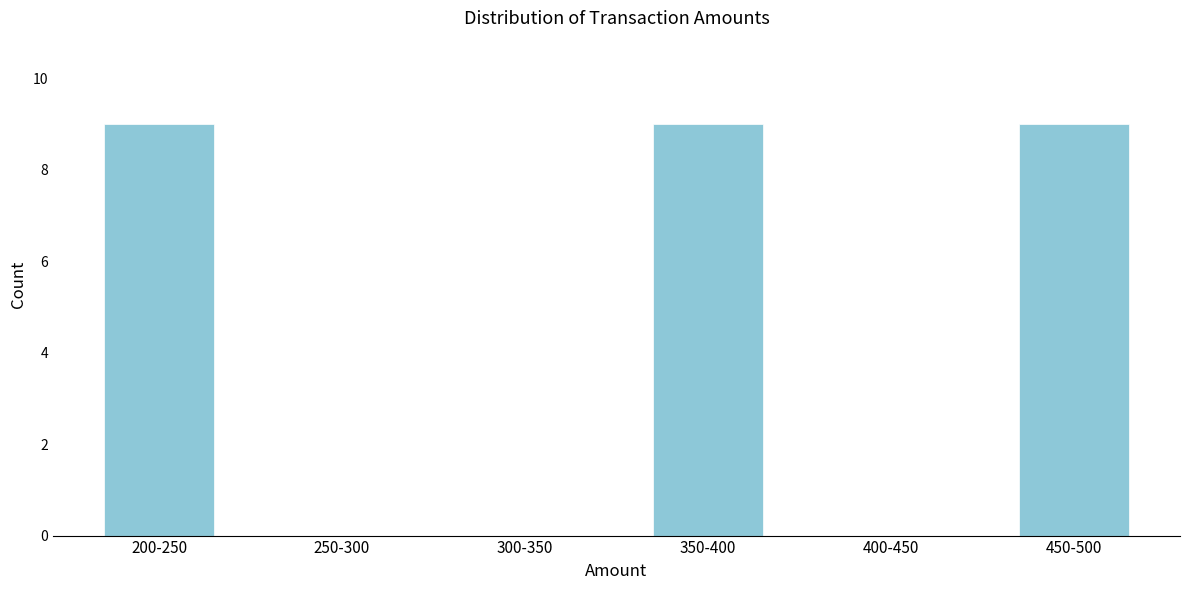

Reading left to right, list all the values displayed in this chart.

200-250=9	250-300=0	300-350=0	350-400=9	400-450=0	450-500=9